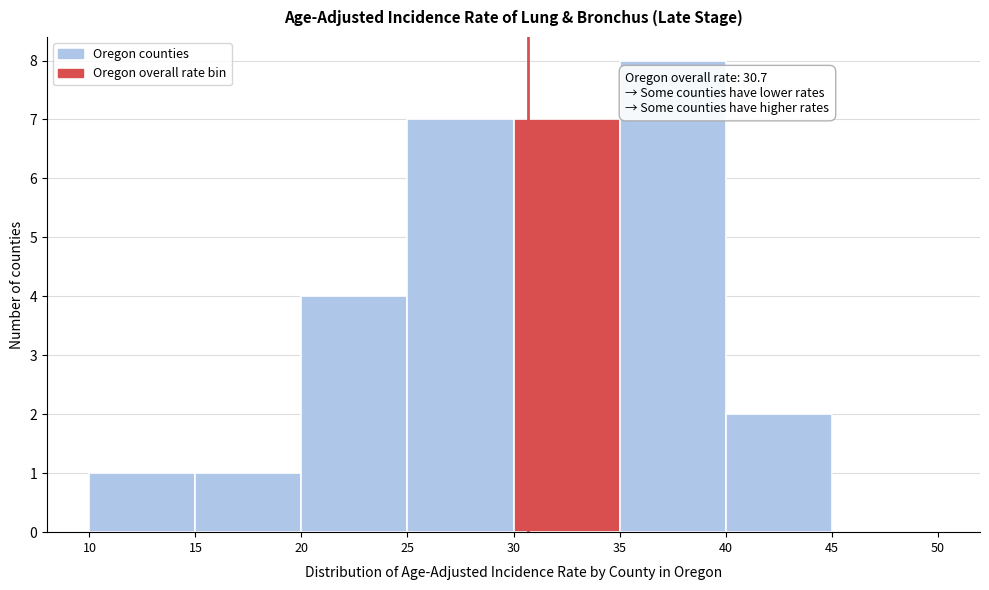

Which range on the x-axis has the tallest bar?

35 to 40